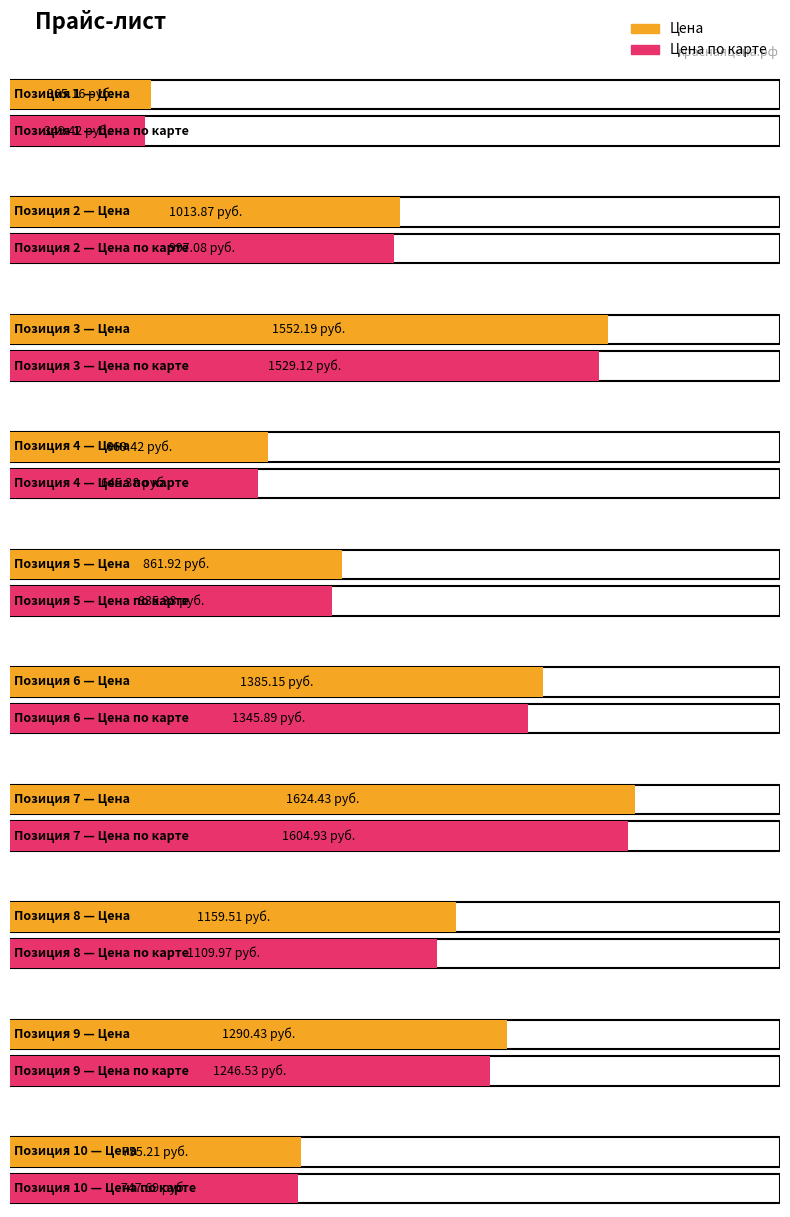

What is the sum of the Цена по карте values at 10 and 5?

1583.1